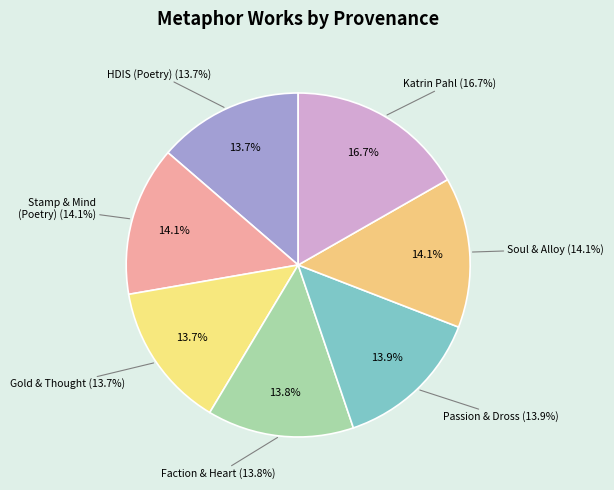

True or false: Searching stamp and mind (Poetry) accounts for 14% of the total.

True